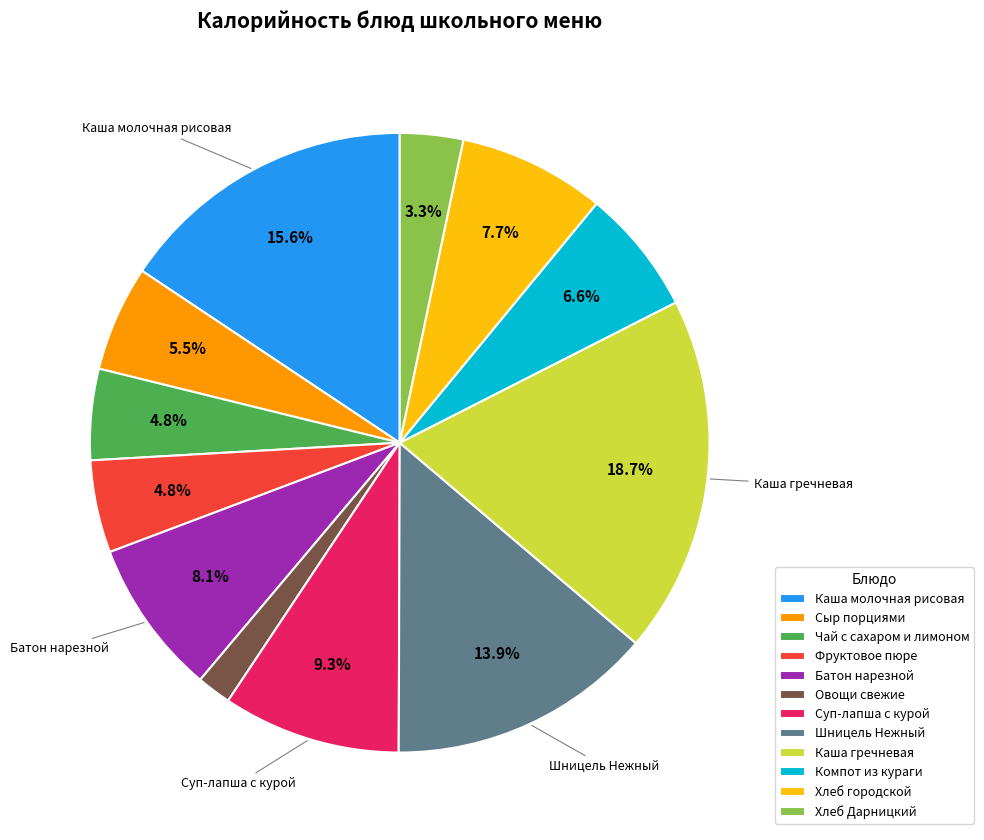

Which has a higher value, Чай с сахаром и лимоном or Хлеб городской?

Хлеб городской